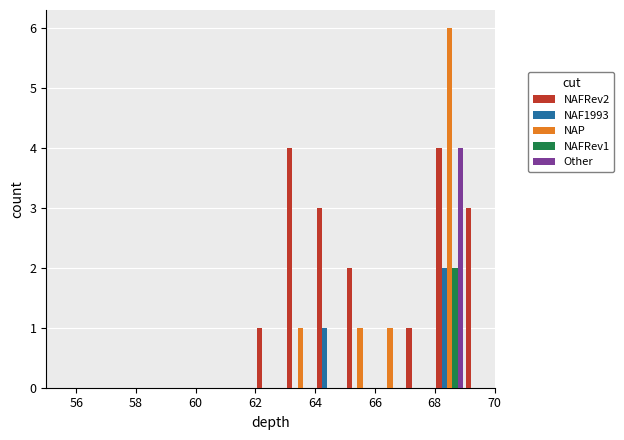

In the NAP series, which range on the x-axis has the tallest bar?

68 to 69